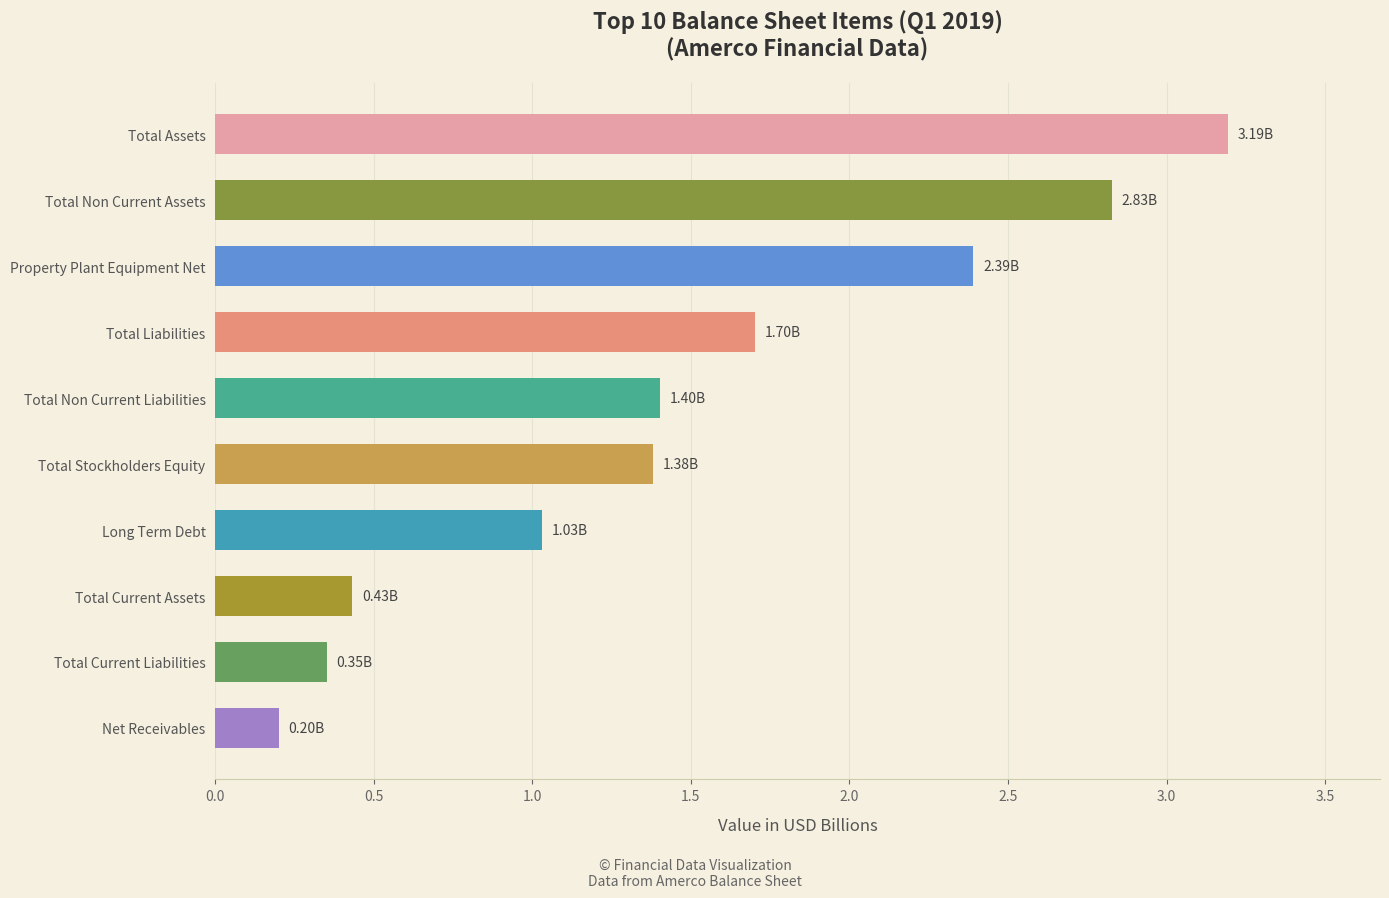

What is the difference between the maximum and minimum values?

3.0